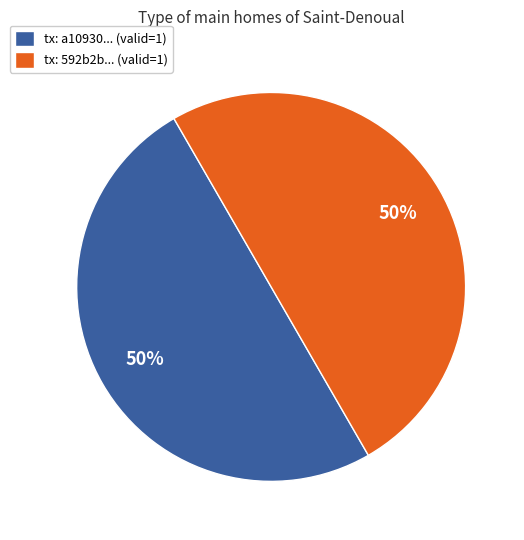

To the nearest percent, what is the average slice percentage?

50%